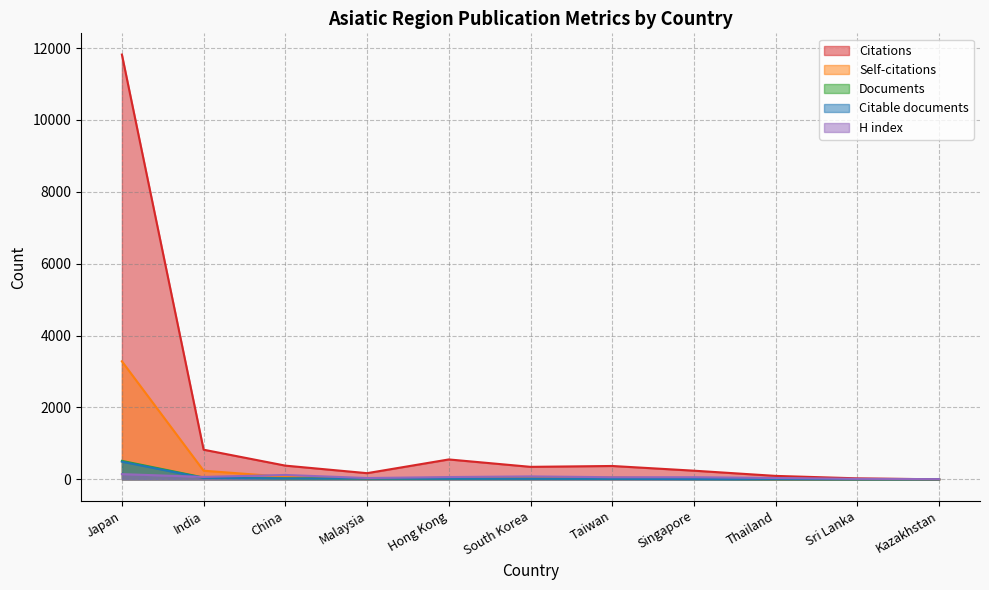

What is the highest value of the Self-citations series?

3285